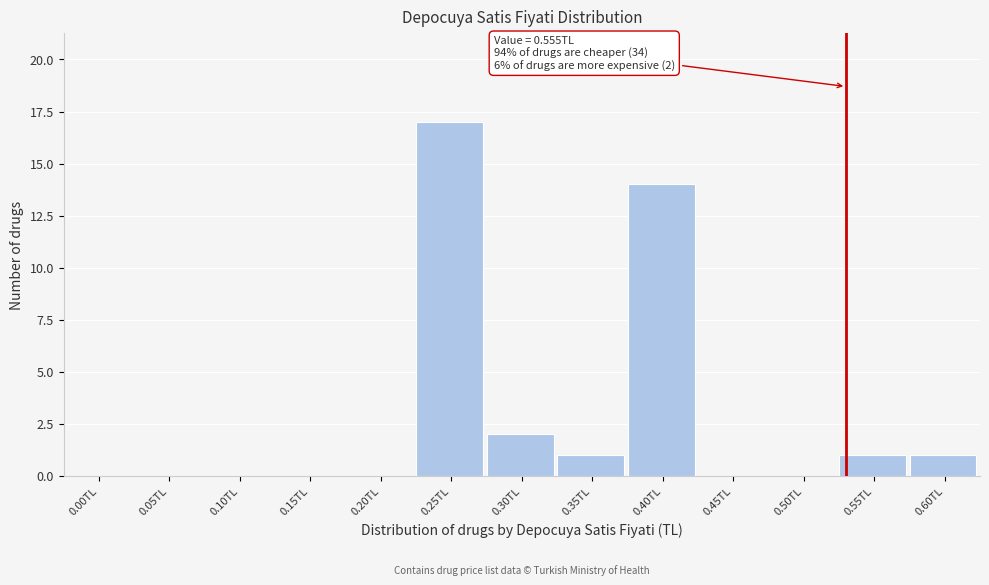

Reading right to left, extract all data points from this chart.

0.60TL=1	0.55TL=1	0.50TL=0	0.45TL=0	0.40TL=14	0.35TL=1	0.30TL=2	0.25TL=17	0.20TL=0	0.15TL=0	0.10TL=0	0.05TL=0	0.00TL=0